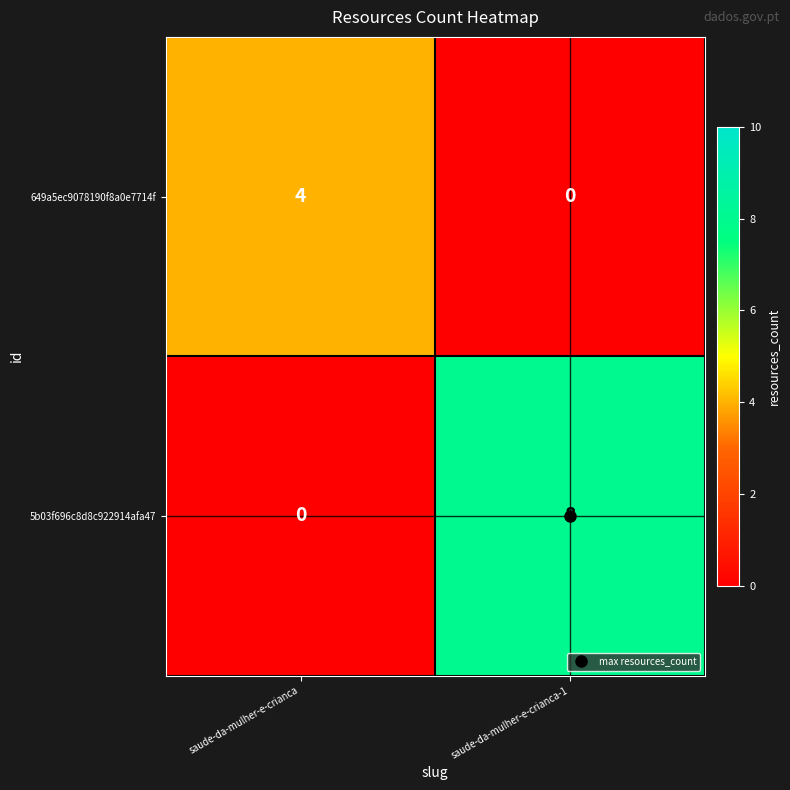

List the series in order of their overall mean, highest first.

5b03f696c8d8c922914afa47, 649a5ec9078190f8a0e7714f